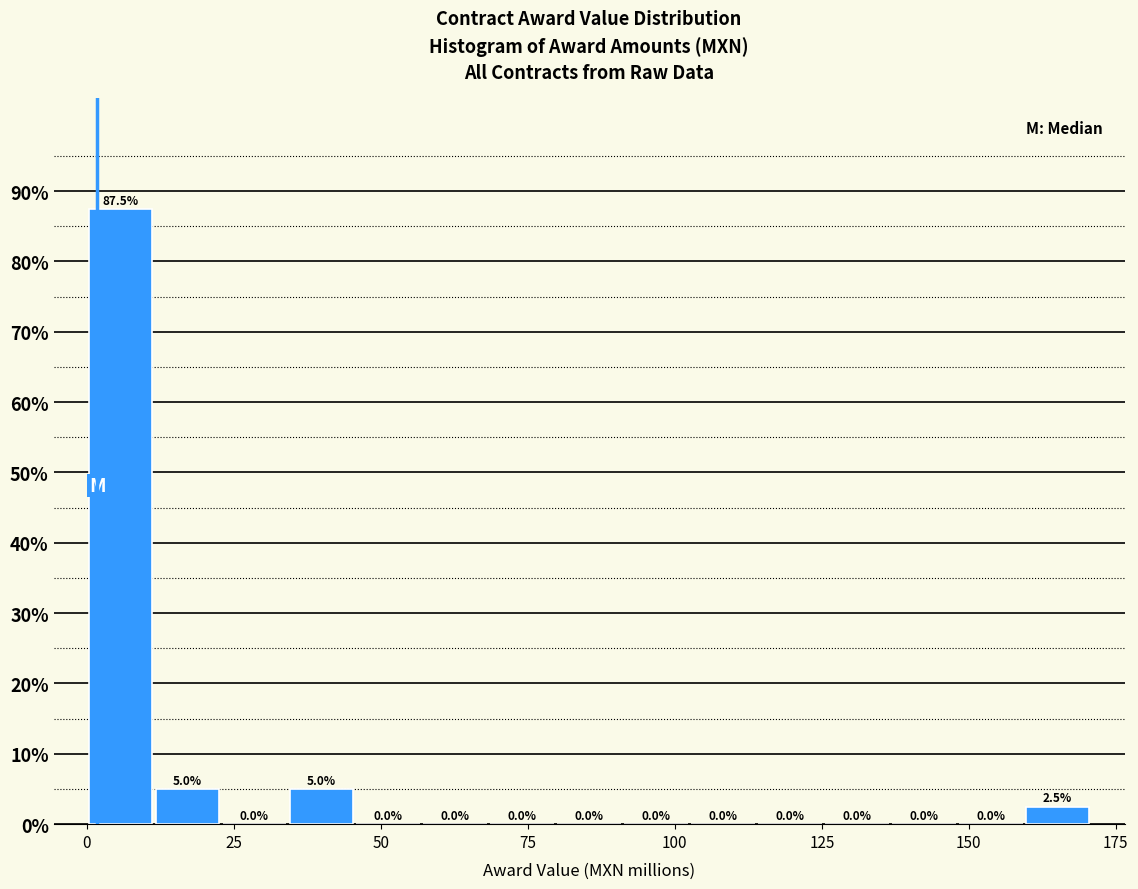

Read against the x-axis, roughly where is the centre of the tallest bar?

5